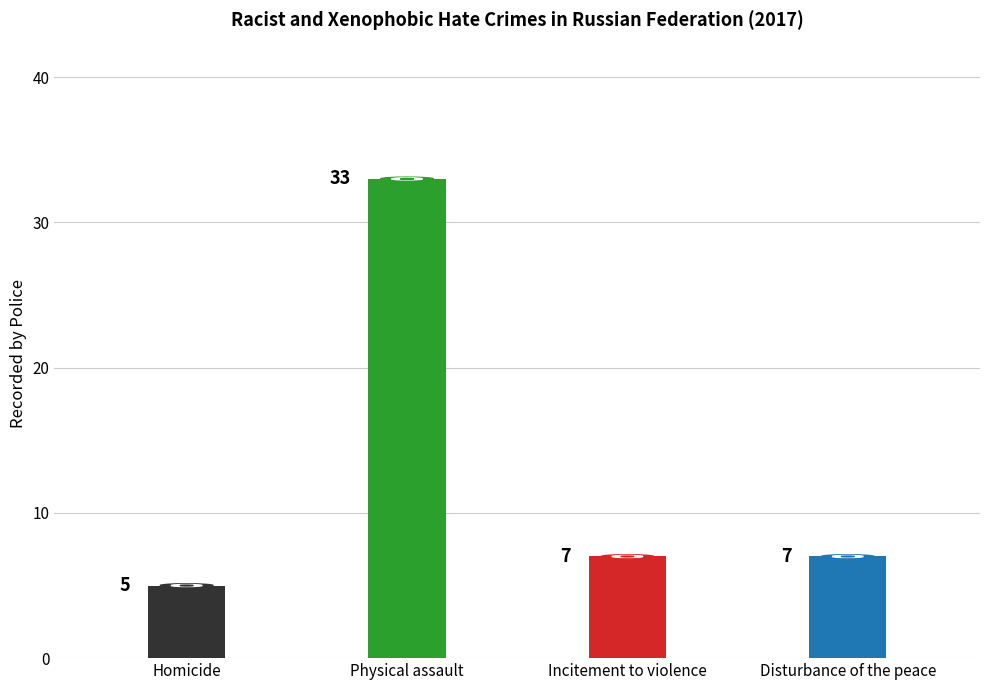

What is the average value?

13